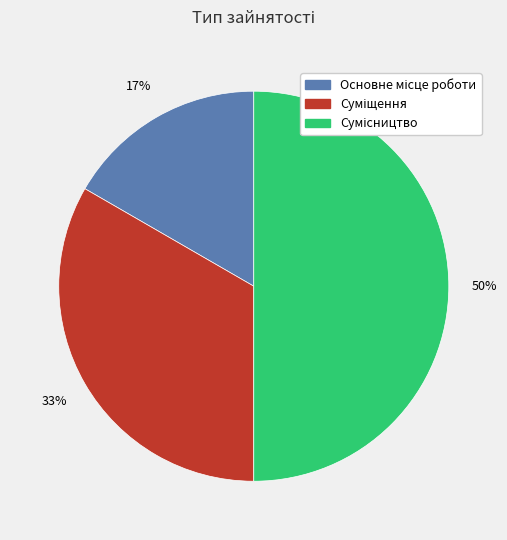

To the nearest percent, what is the difference between the largest and smallest slice percentages?

33%